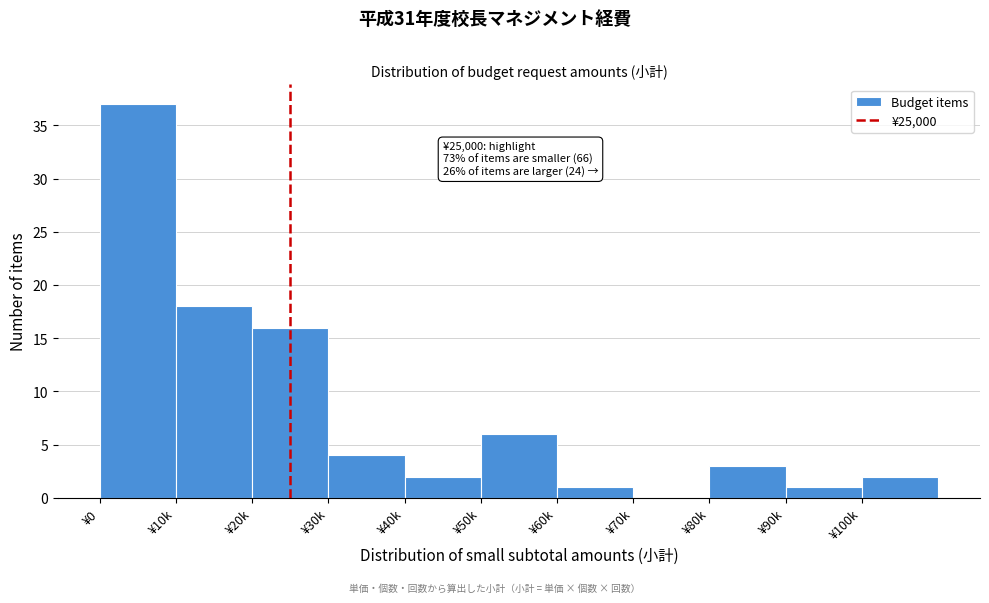

Reading right to left, what are all the values shown in this chart?

¥100k=2	¥90k=1	¥80k=3	¥70k=0	¥60k=1	¥50k=6	¥40k=2	¥30k=4	¥20k=16	¥10k=18	¥0=37